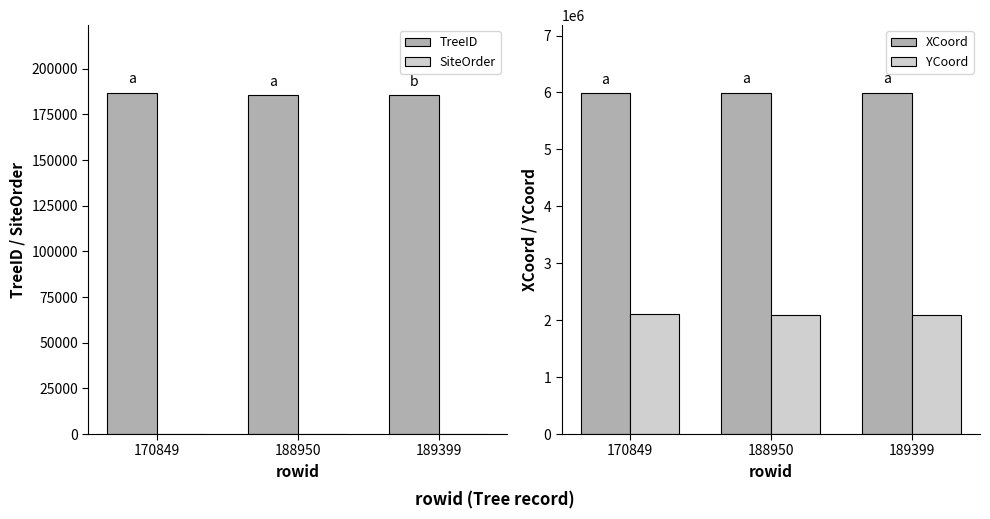

List the series in order of their peak value, highest first.

XCoord, YCoord, TreeID, SiteOrder